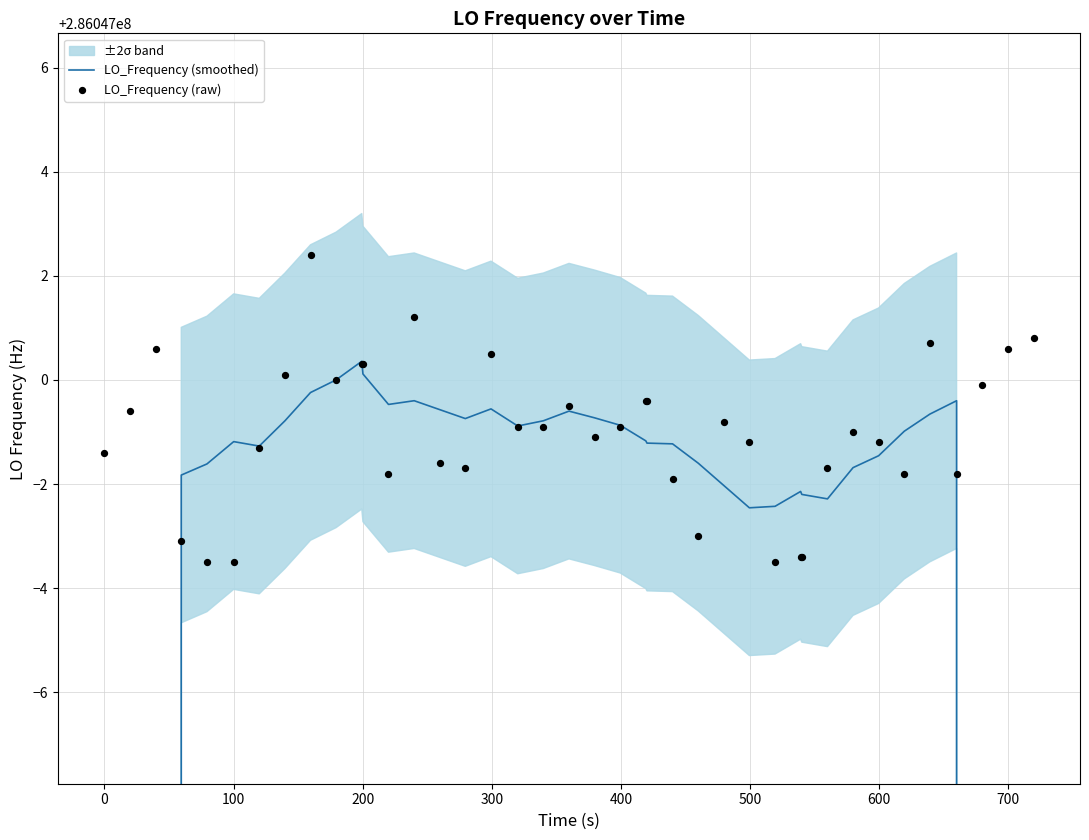

Which series has the widest spread of Y values?

LO_Frequency (smoothed)